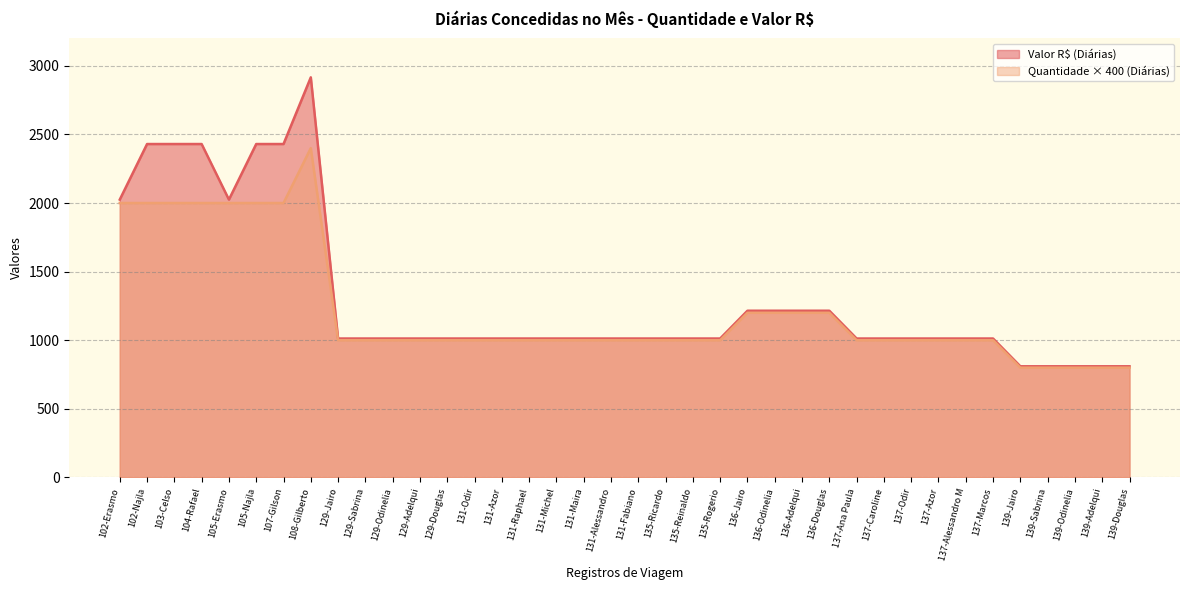

Reading right to left, what are all the values shown in this chart?

Quantidade (Diárias): 800.0	800.0	800.0	800.0	800.0	1000.0	1000.0	1000.0	1000.0	1000.0	1000.0	1200.0	1200.0	1200.0	1200.0	1000.0	1000.0	1000.0	1000.0	1000.0	1000.0	1000.0	1000.0	1000.0	1000.0	1000.0	1000.0	1000.0	1000.0	1000.0	2400.0	2000.0	2000.0	2000.0	2000.0	2000.0	2000.0	2000.0
Valor R$ (Diárias): 810.0	810.0	810.0	810.0	810.0	1012.5	1012.5	1012.5	1012.5	1012.5	1012.5	1215.0	1215.0	1215.0	1215.0	1012.5	1012.5	1012.5	1012.5	1012.5	1012.5	1012.5	1012.5	1012.5	1012.5	1012.5	1012.5	1012.5	1012.5	1012.5	2916.0	2430.0	2430.0	2025.0	2430.0	2430.0	2430.0	2025.0